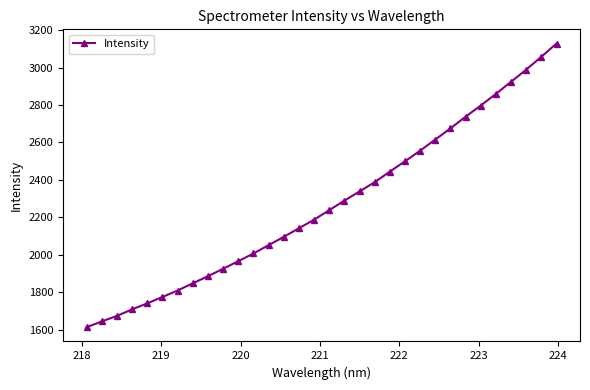

What is the maximum value shown in the chart?

3128.4